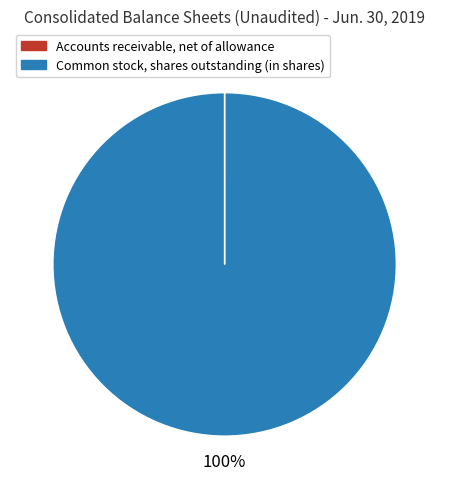

What is the largest slice in the pie chart?

Common stock, shares outstanding (in shares)